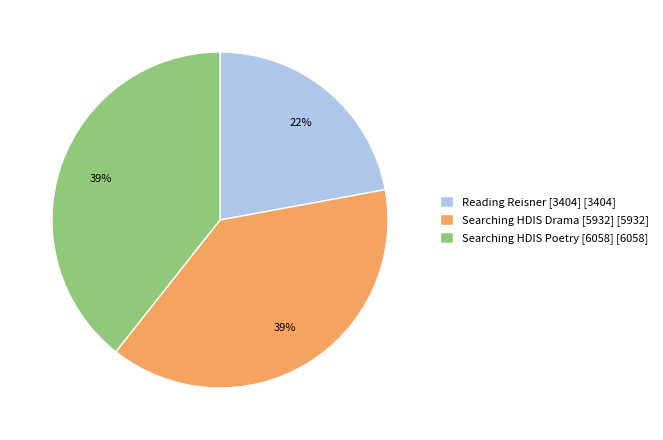

True or false: Reading Reisner [3404] accounts for 22% of the total.

True